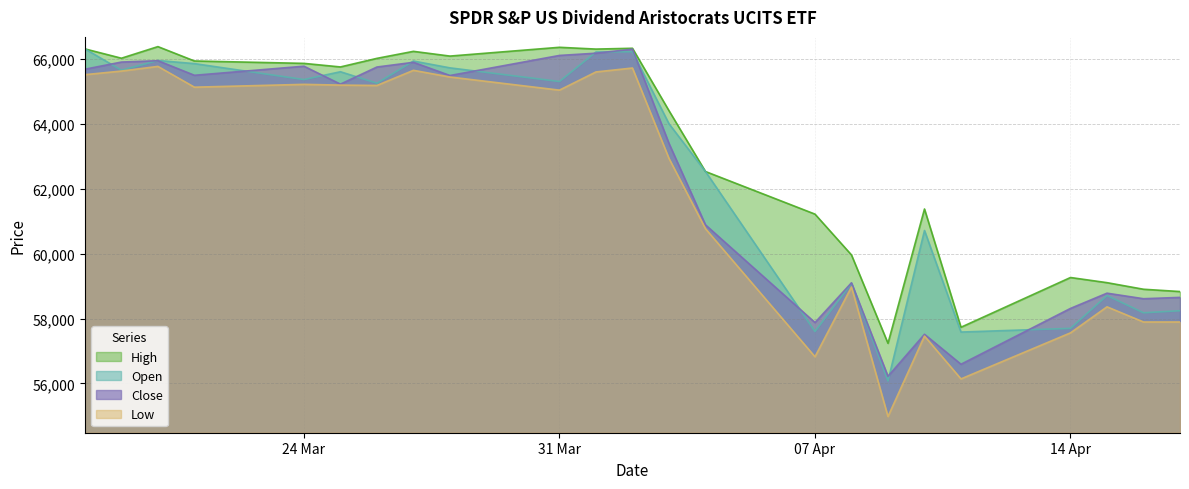

True or false: High and Low cross at least once.

False